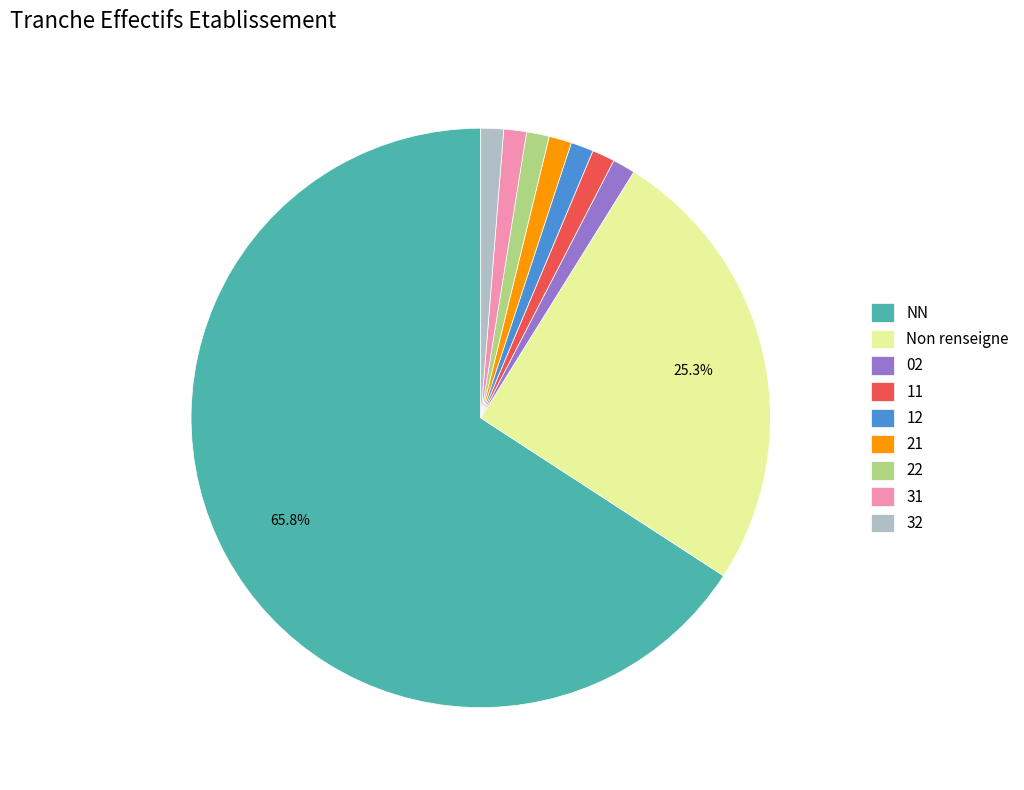

Is it true that NN is 58% of the pie?

False